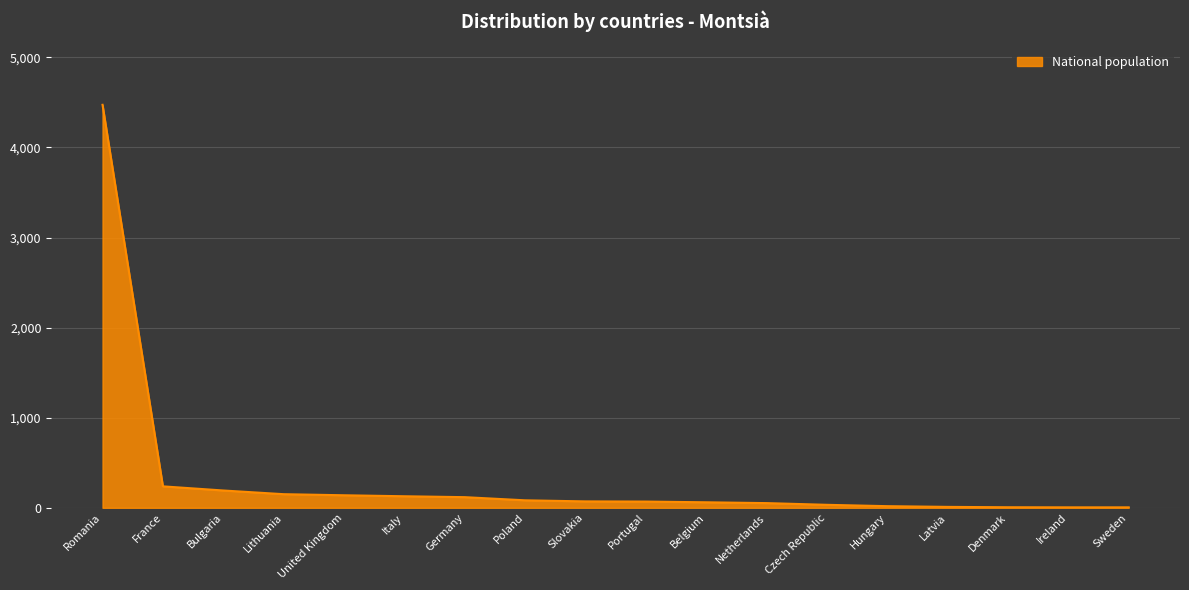

Approximately how many times larger is the value at France compared to Germany?

2.0